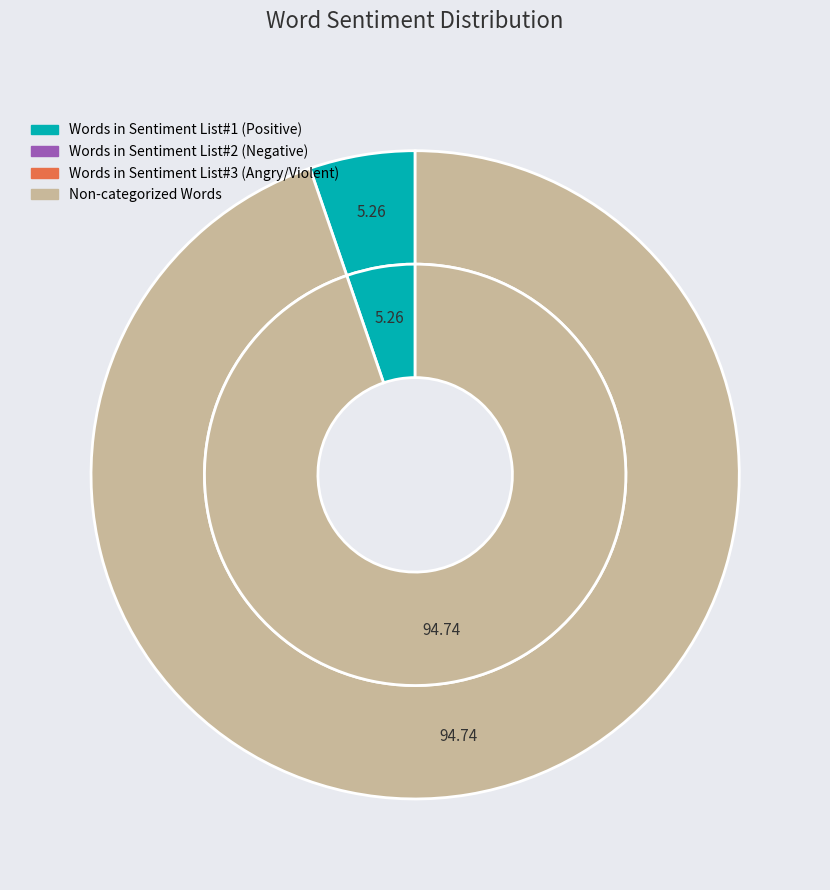

Between Words in Sentiment List#1 (Positive) and Words in Sentiment List#2 (Negative), which is larger?

Words in Sentiment List#1 (Positive)